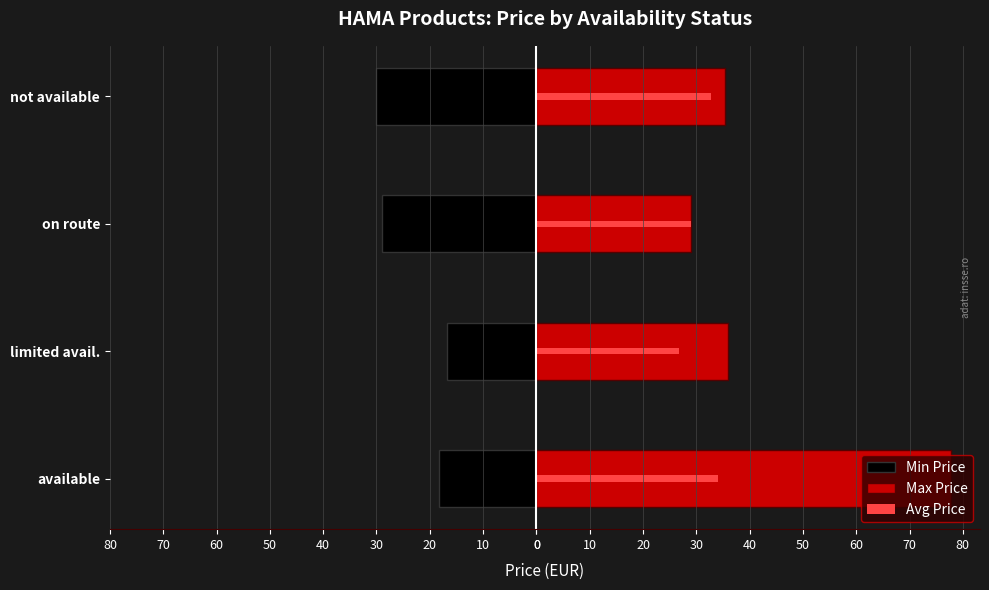

Between available and not available, which series saw the biggest shift?

Max Price